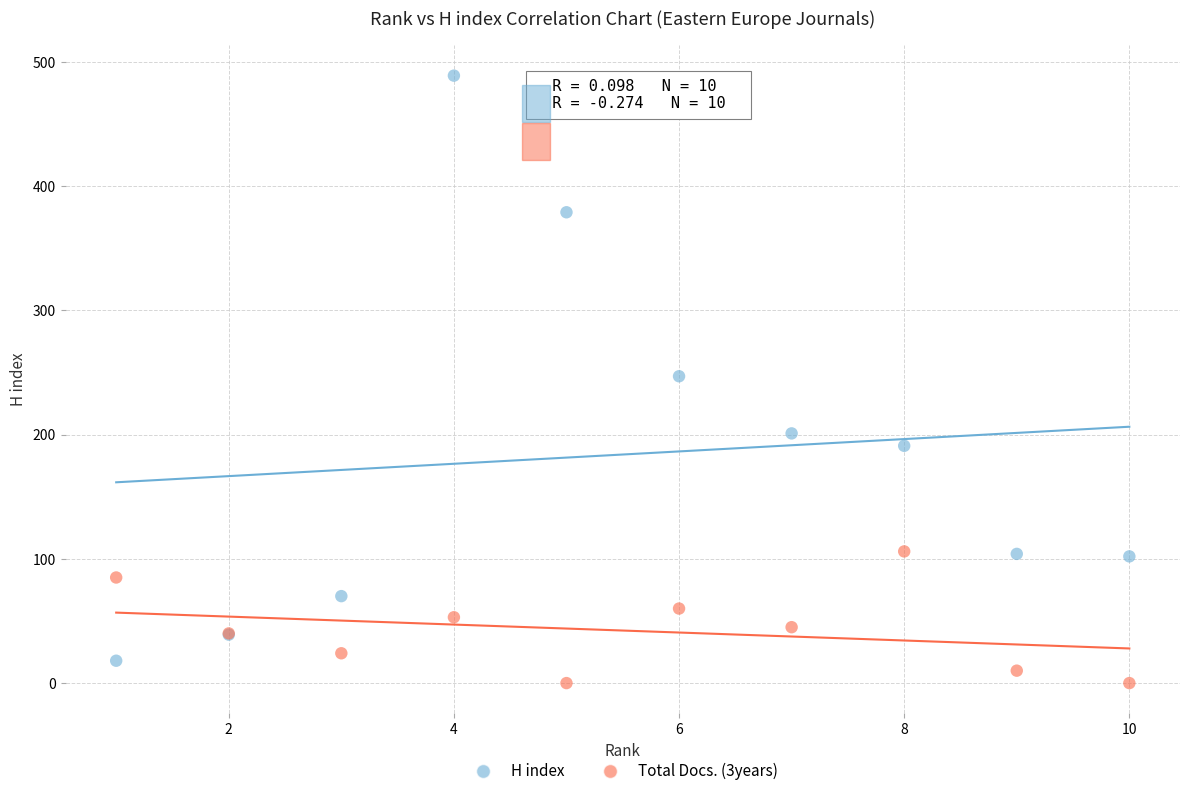

Which series reaches the minimum Y coordinate?

Total Docs. (3years)